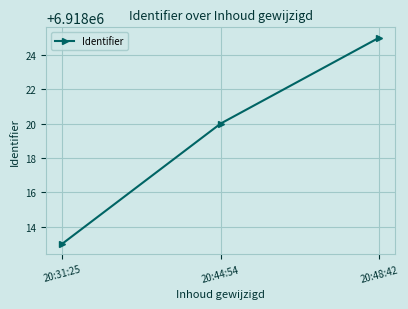

Which label corresponds to the largest value in the chart?

20:48:42